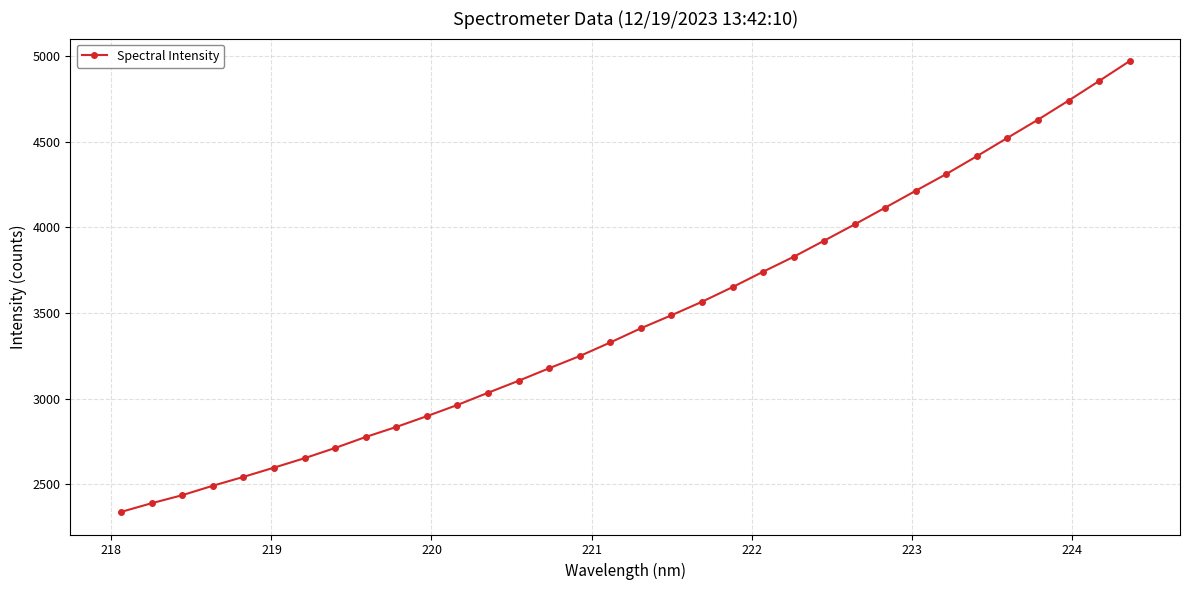

What is the greatest value displayed?

4971.0